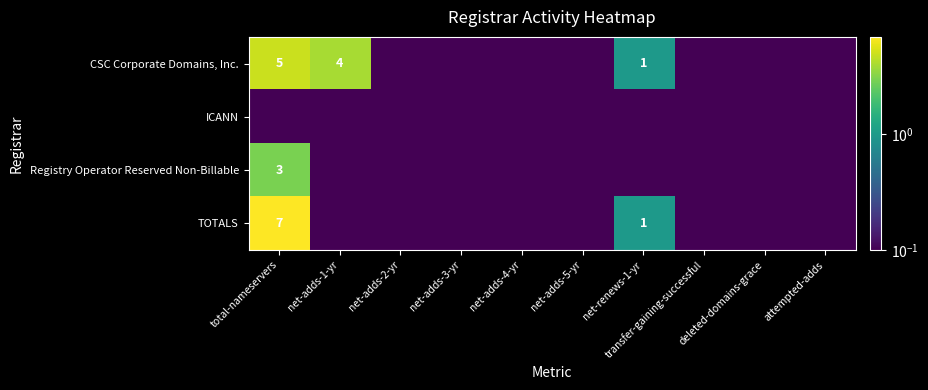

Which series has the largest total across all categories?

CSC Corporate Domains, Inc.